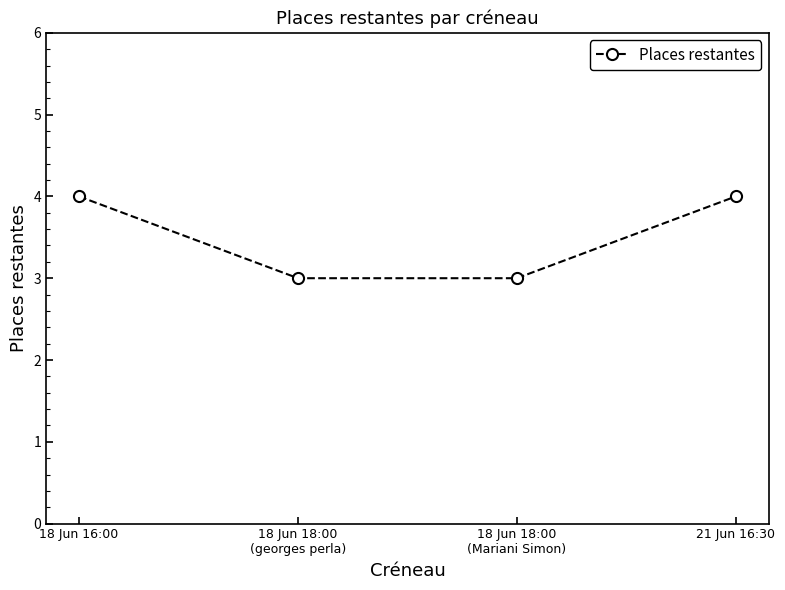

What is the sum of all values?

14